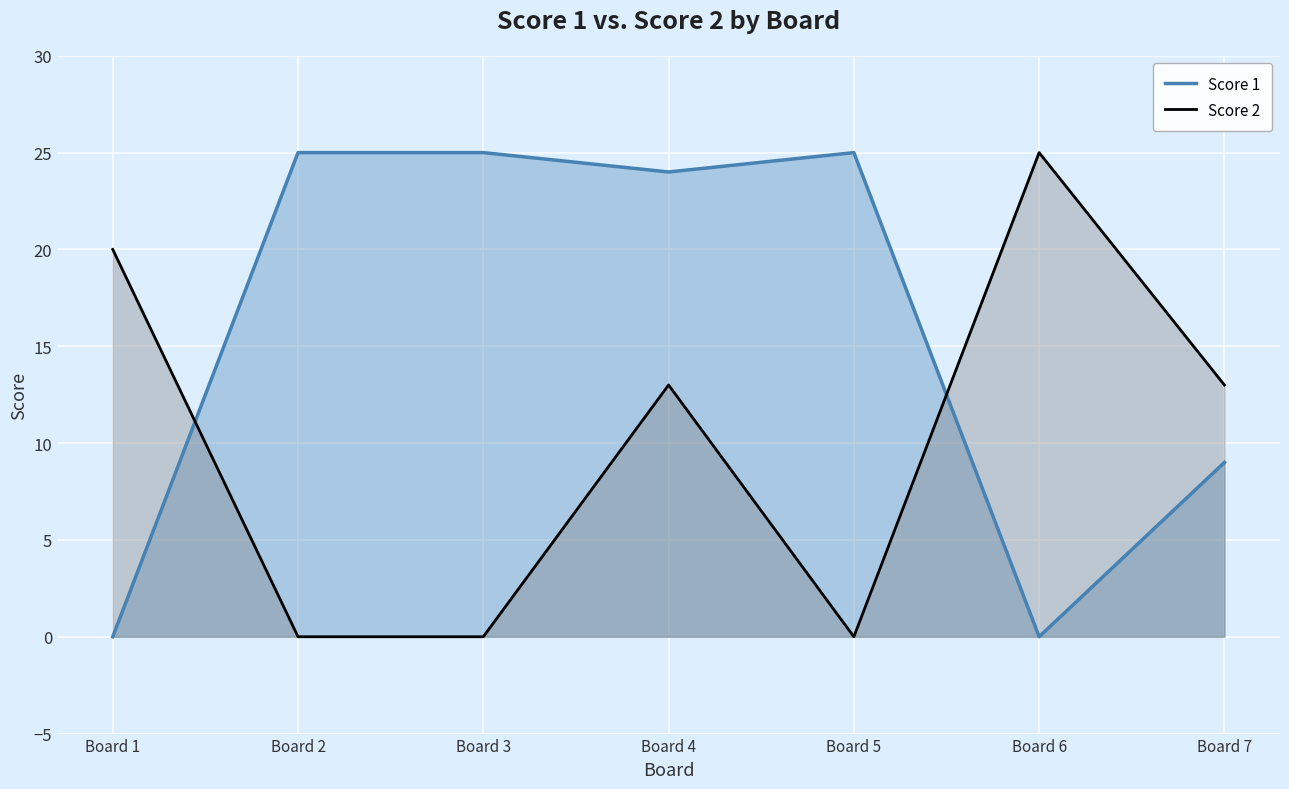

What are all the series names shown in the legend?

Score 1, Score 2